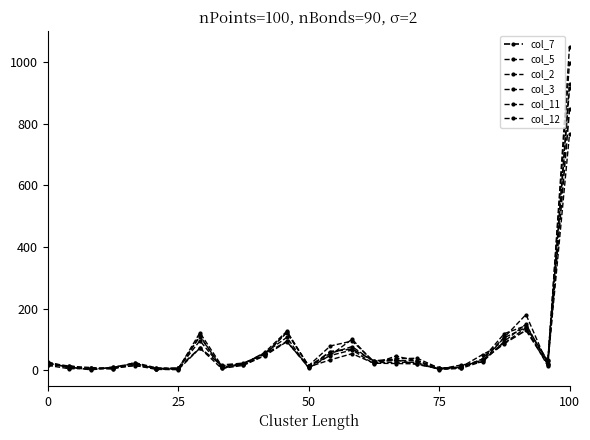

How many lines are shown in the chart?

6